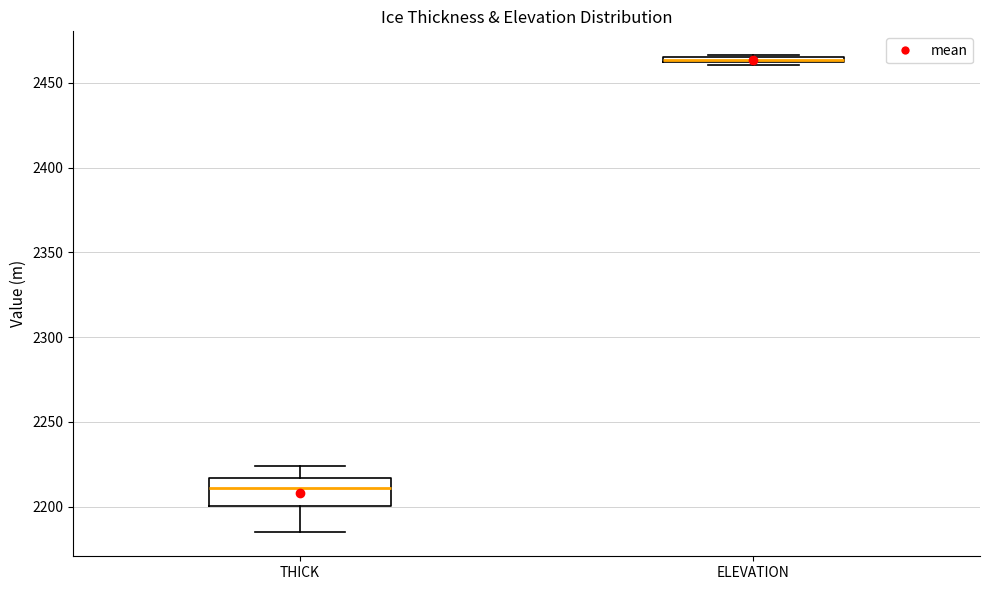

Which box is the tallest, from its lower edge to its upper edge?

THICK